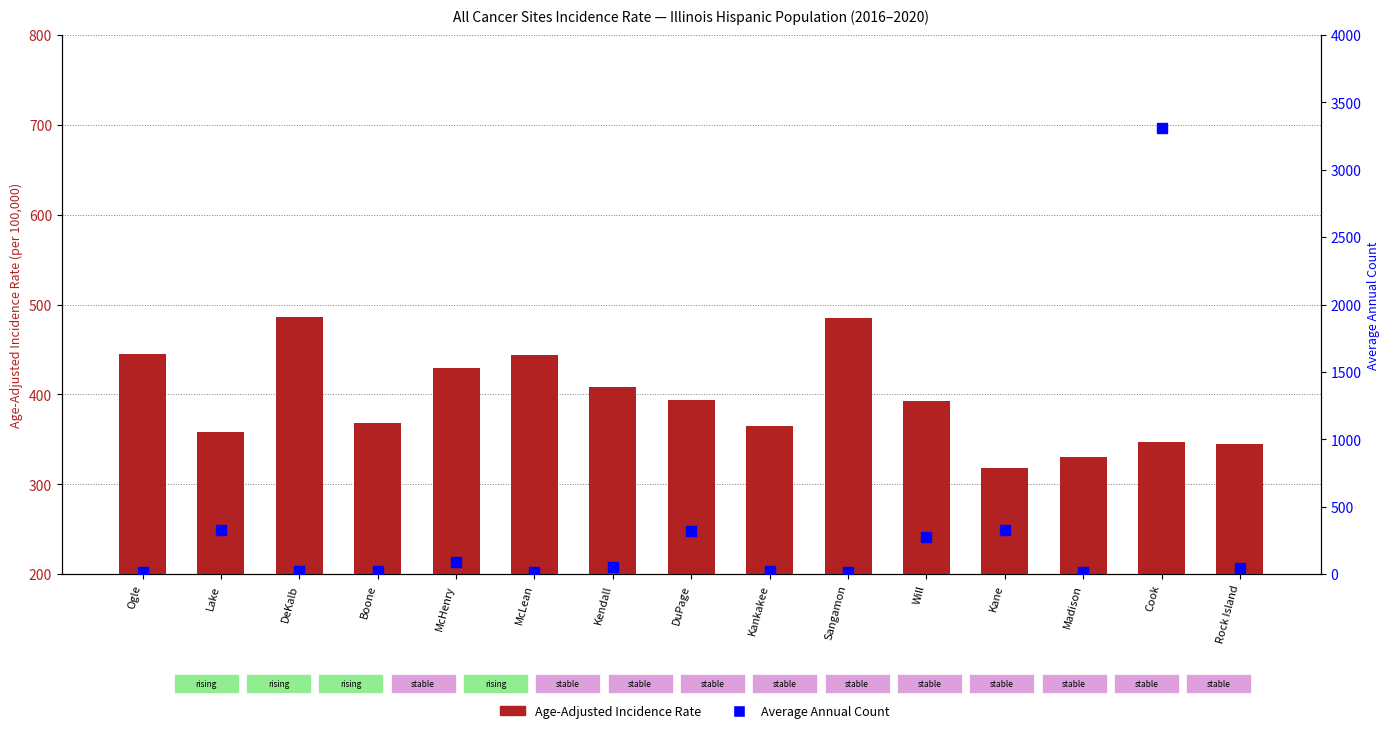

Which series has the largest range (max minus min)?

Average Annual Count